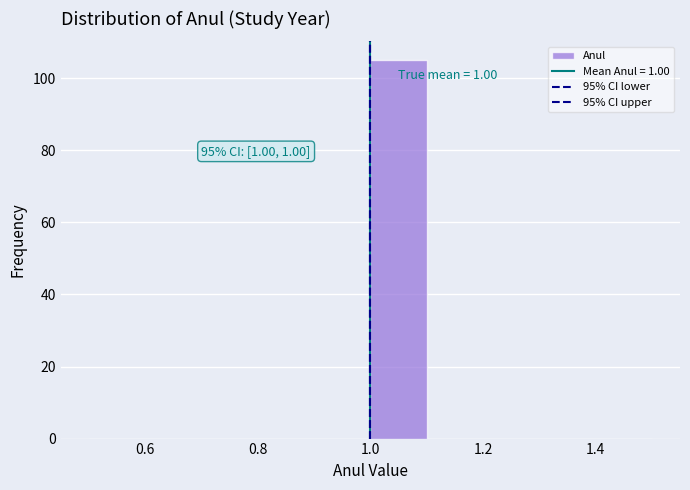

Which range on the x-axis has the tallest bar?

1.0 to 1.1